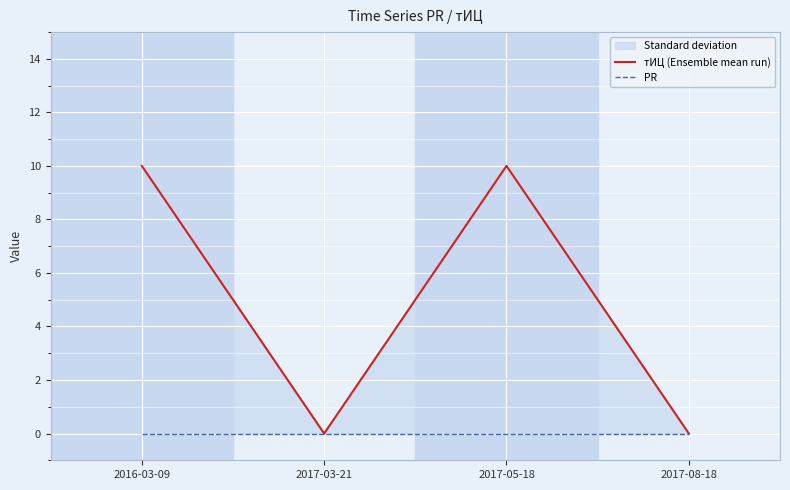

True or false: тИЦ (Ensemble mean run) has a value of 17 at 2017-05-18.

False